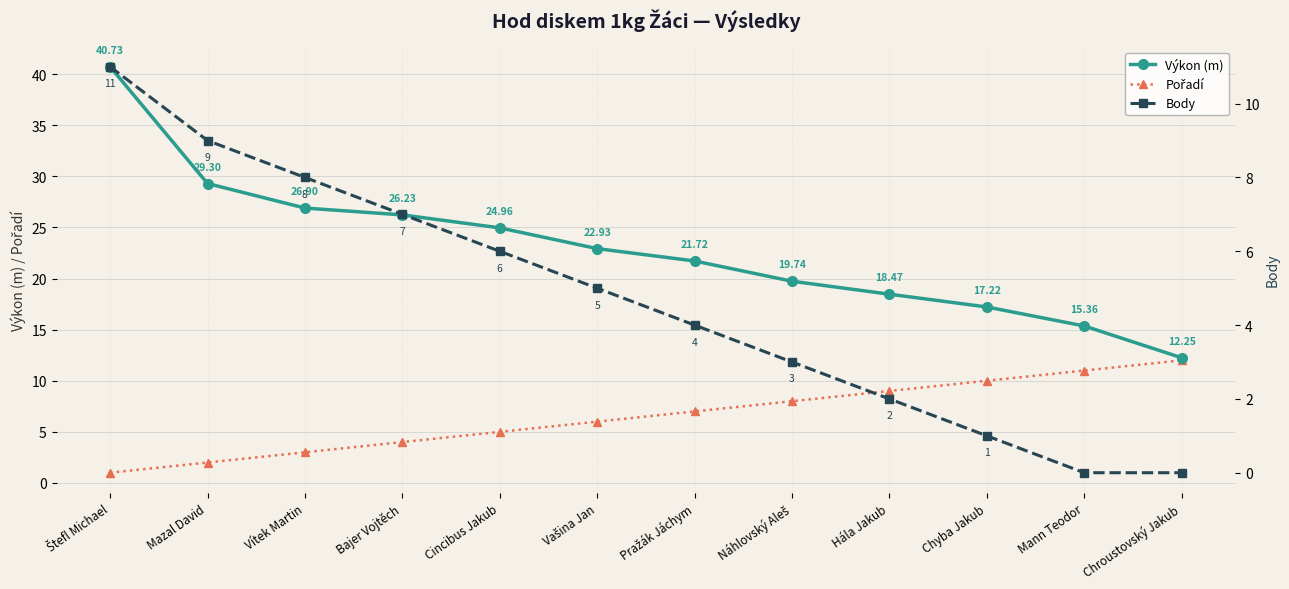

What is the average value of the Pořadí series?

6.5